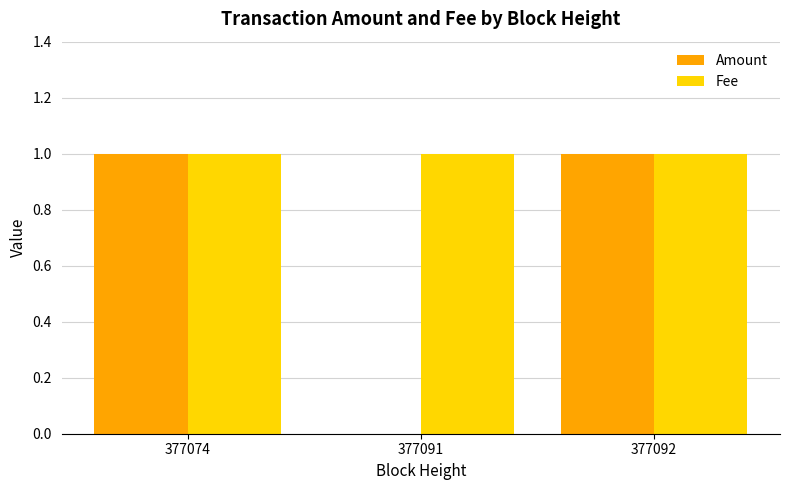

Is it true that Amount equals 1 at 377092?

True